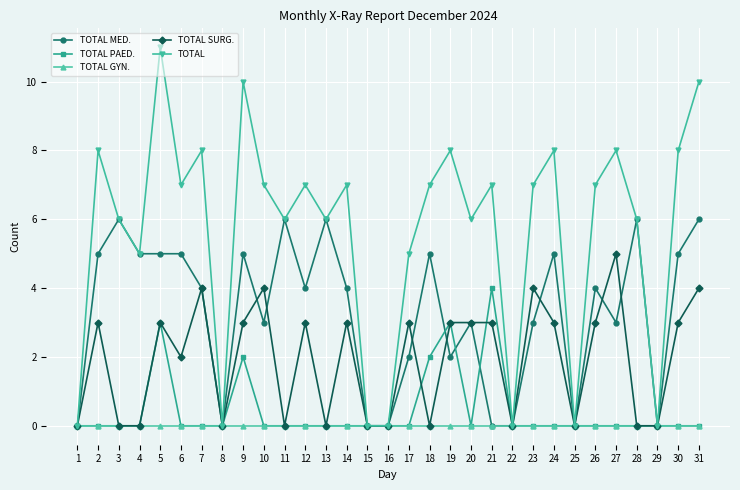

Which series has the largest total across all categories?

TOTAL